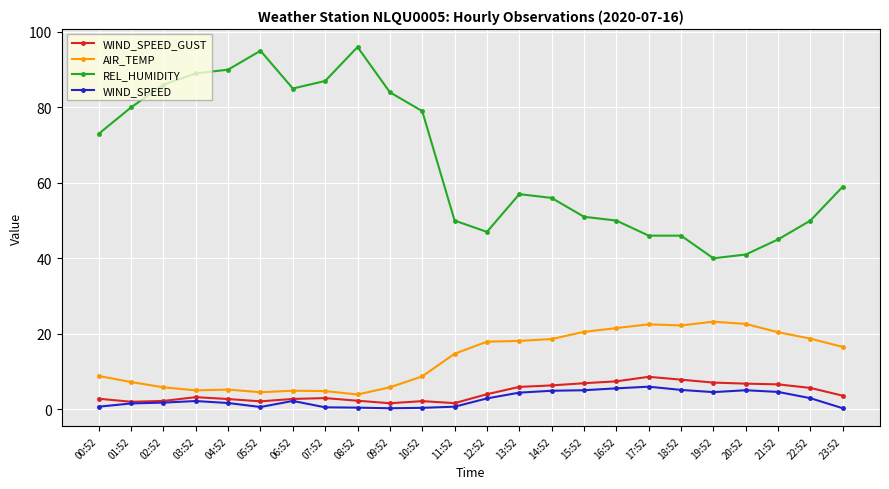

Does the chart display data point markers on the line(s)?

Yes